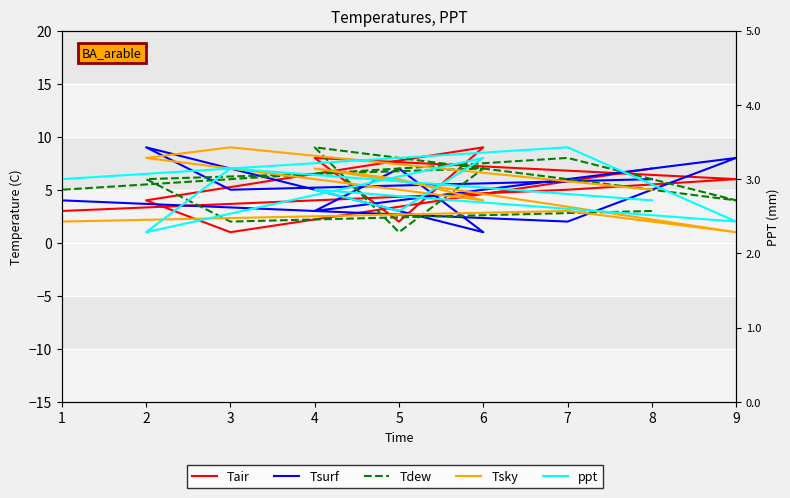

Reading left to right, list all the values displayed in this chart.

Tair: 7	1	4	9	2	8	6	5	3
Tsurf: 6	5	9	1	7	3	8	2	4
Tdew: 3	2	6	7	1	9	4	8	5
Tsky: 5	9	8	4	6	7	1	3	2
ppt: 4	7	1	8	3	5	2	9	6